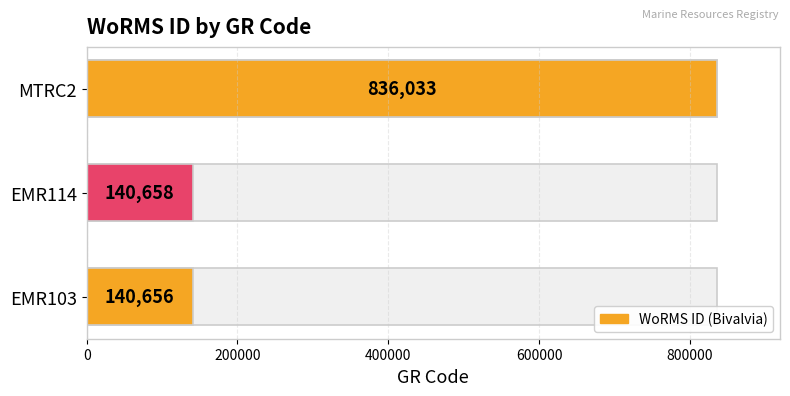

What is the maximum value shown in the chart?

836033